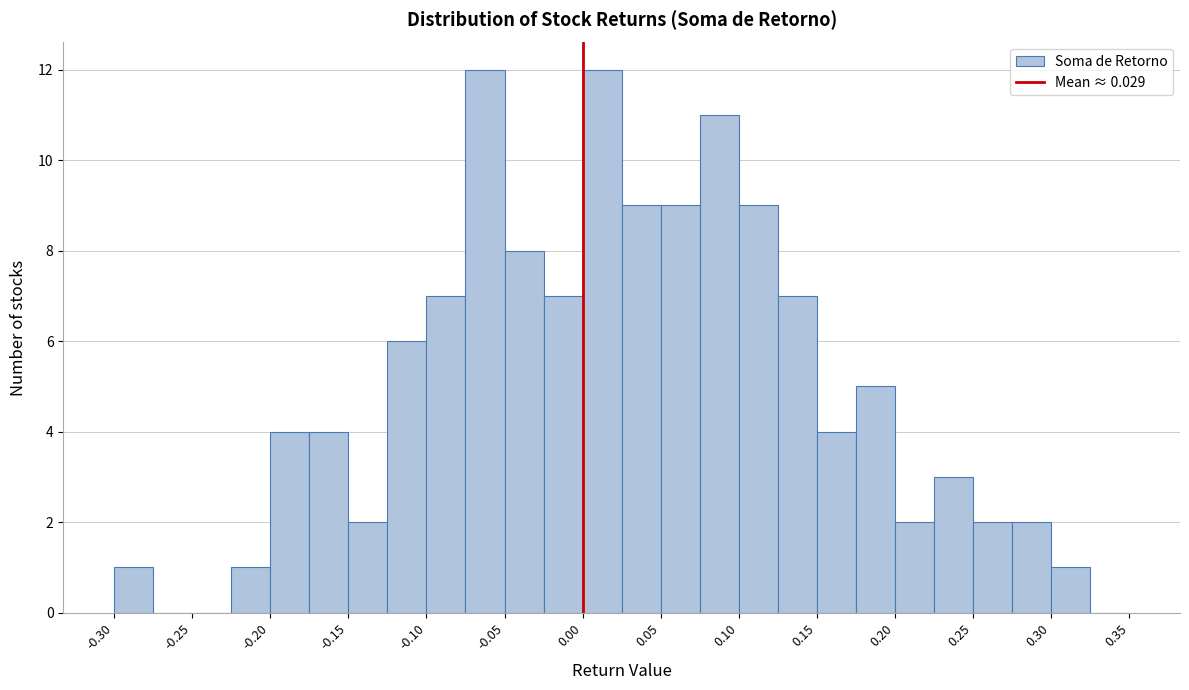

Reading left to right, transcribe this chart: for each bar, give the range it covers on the x-axis and its height. The values are not printed on the chart, so give them approximately, as read against the axis.

-0.300 to -0.275: 1
-0.275 to -0.250: 0
-0.250 to -0.225: 0
-0.225 to -0.200: 1
-0.200 to -0.175: 4
-0.175 to -0.150: 4
-0.150 to -0.125: 2
-0.125 to -0.100: 6
-0.100 to -0.075: 7
-0.075 to -0.050: 12
-0.050 to -0.025: 8
-0.025 to 0.000: 7
0.000 to 0.025: 12
0.025 to 0.050: 9
0.050 to 0.075: 9
0.075 to 0.100: 11
0.100 to 0.125: 9
0.125 to 0.150: 7
0.150 to 0.175: 4
0.175 to 0.200: 5
0.200 to 0.225: 2
0.225 to 0.250: 3
0.250 to 0.275: 2
0.275 to 0.300: 2
0.300 to 0.325: 1
0.325 to 0.350: 0